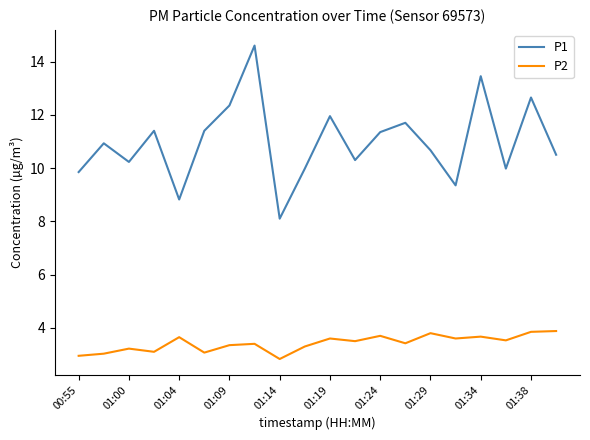

What is the minimum value for P2?

2.8